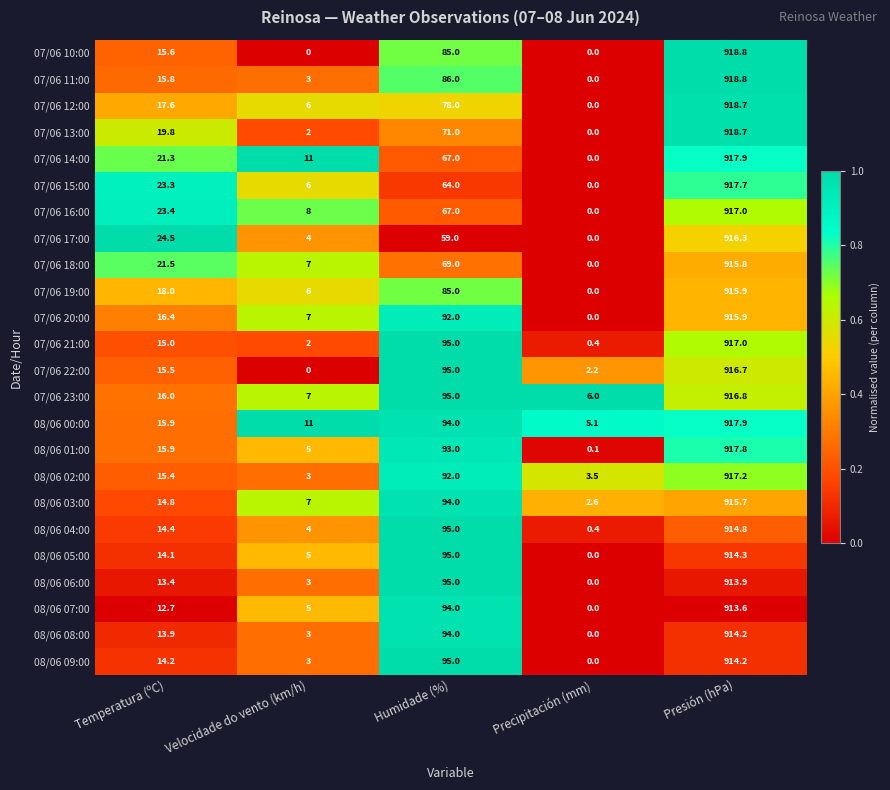

Which series has the widest spread of values?

07/06 10:00